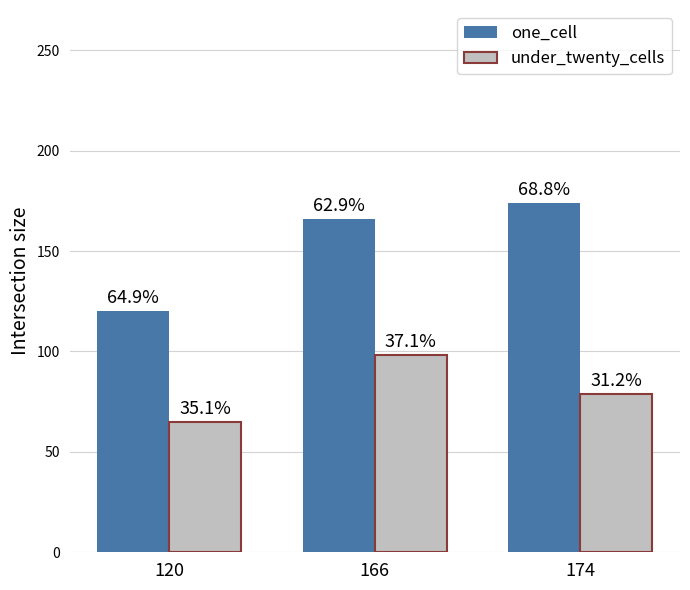

How many groups of bars are there?

3